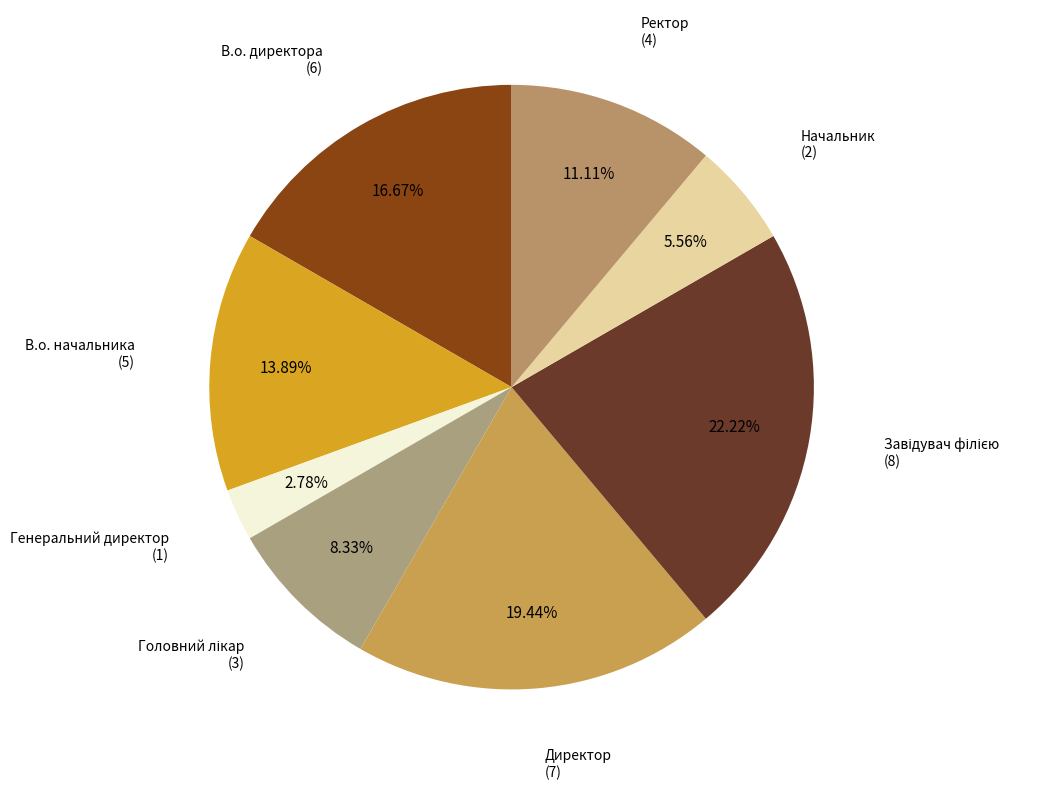

Count the number of slices in the pie.

8